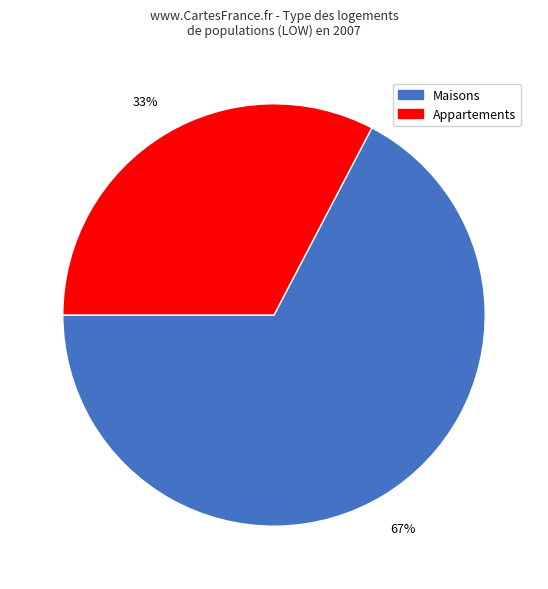

To the nearest percent, what is the average slice percentage?

50%